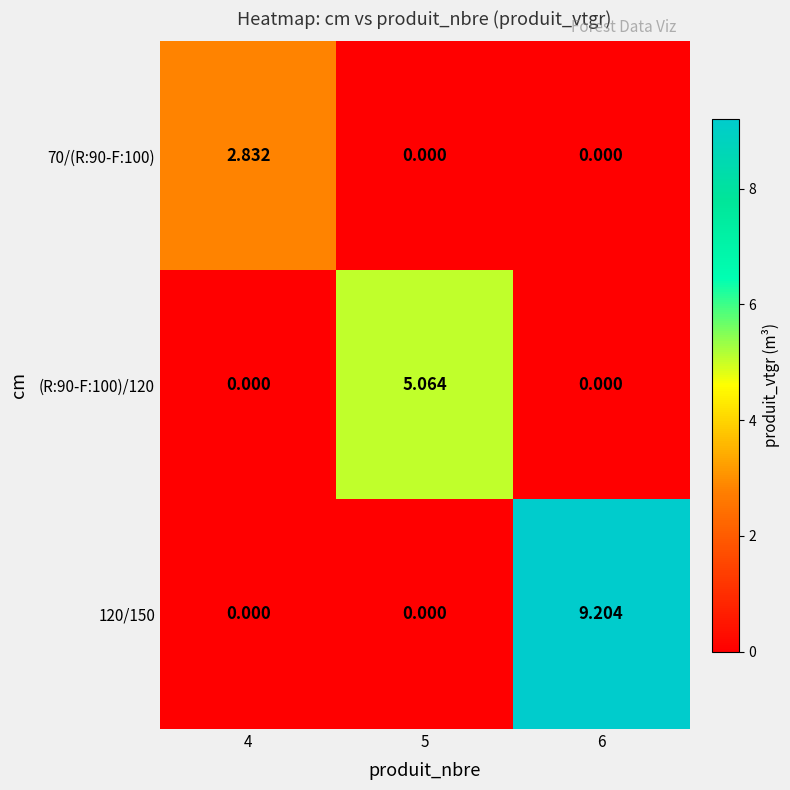

How many data points does each series have?

3